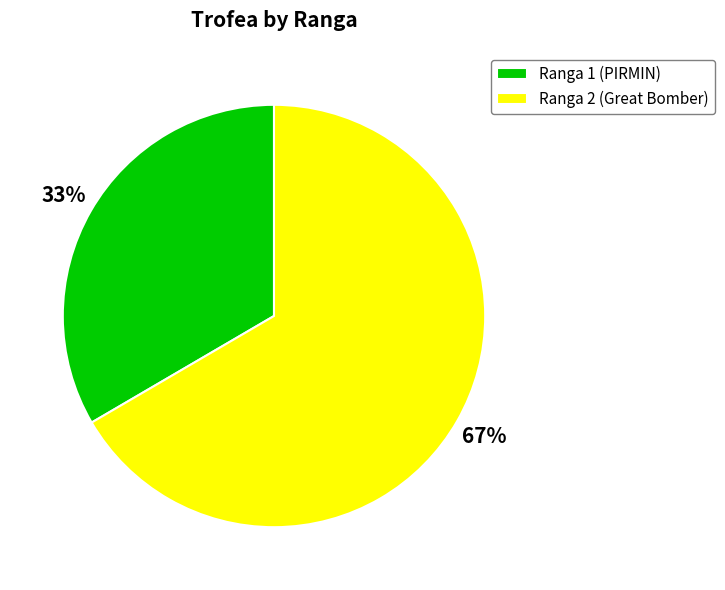

What is the largest slice in the pie chart?

Ranga 2 (Great Bomber)